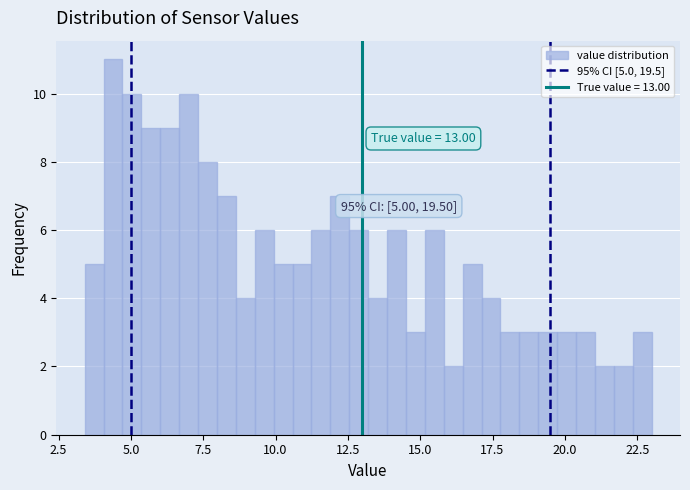

Read against the x-axis, roughly where is the centre of the tallest bar?

4.5